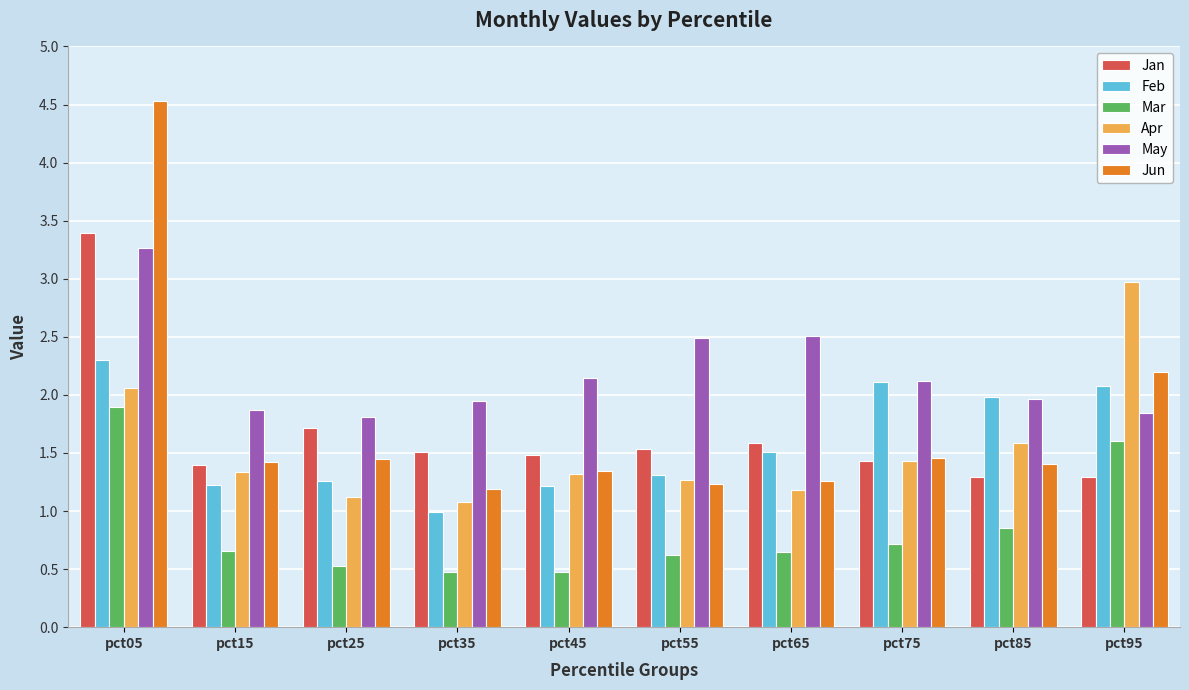

What is the difference between the maximum and second lowest values in the Feb series?

1.1